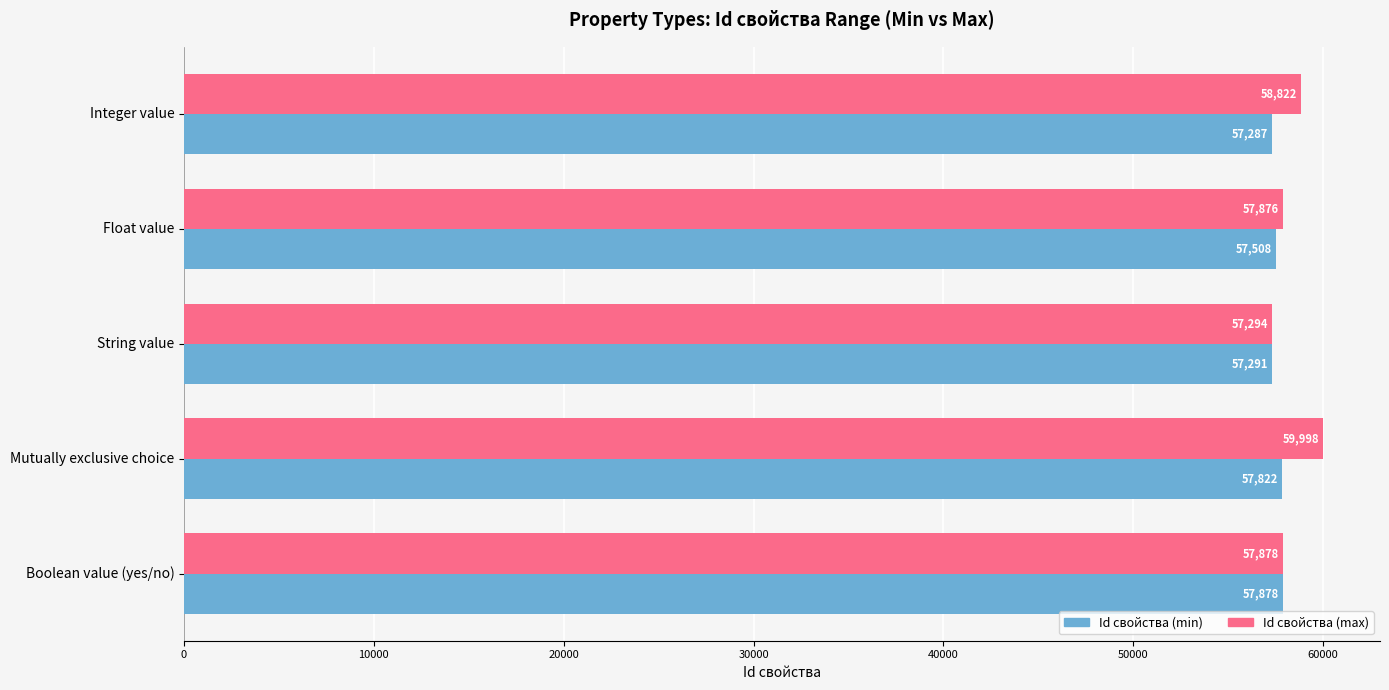

Count the number of categories in the chart.

5